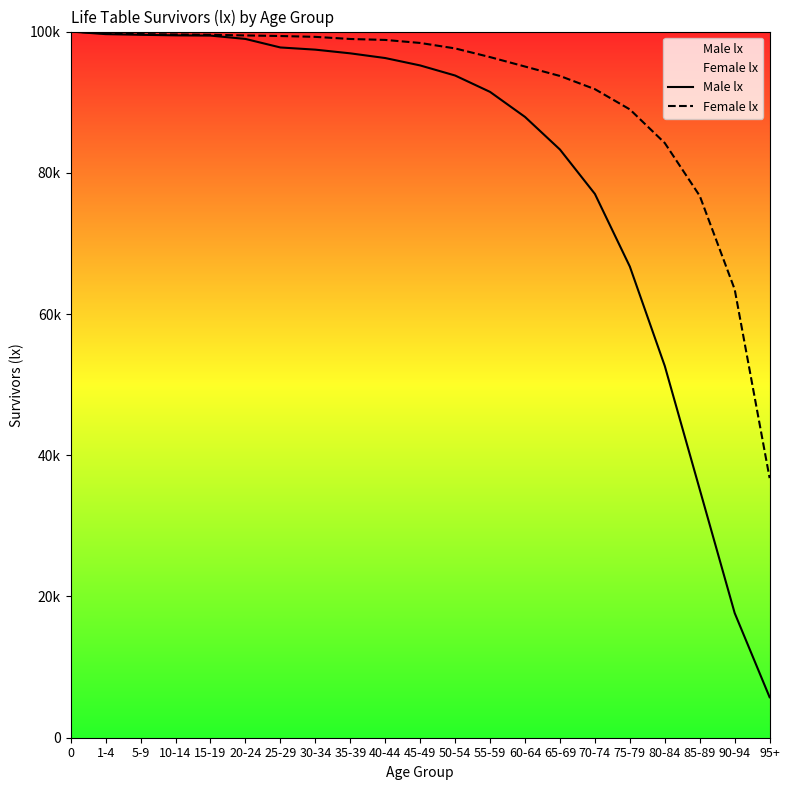

What value does the Female lx series have at 55-59, to the nearest 10?

96380